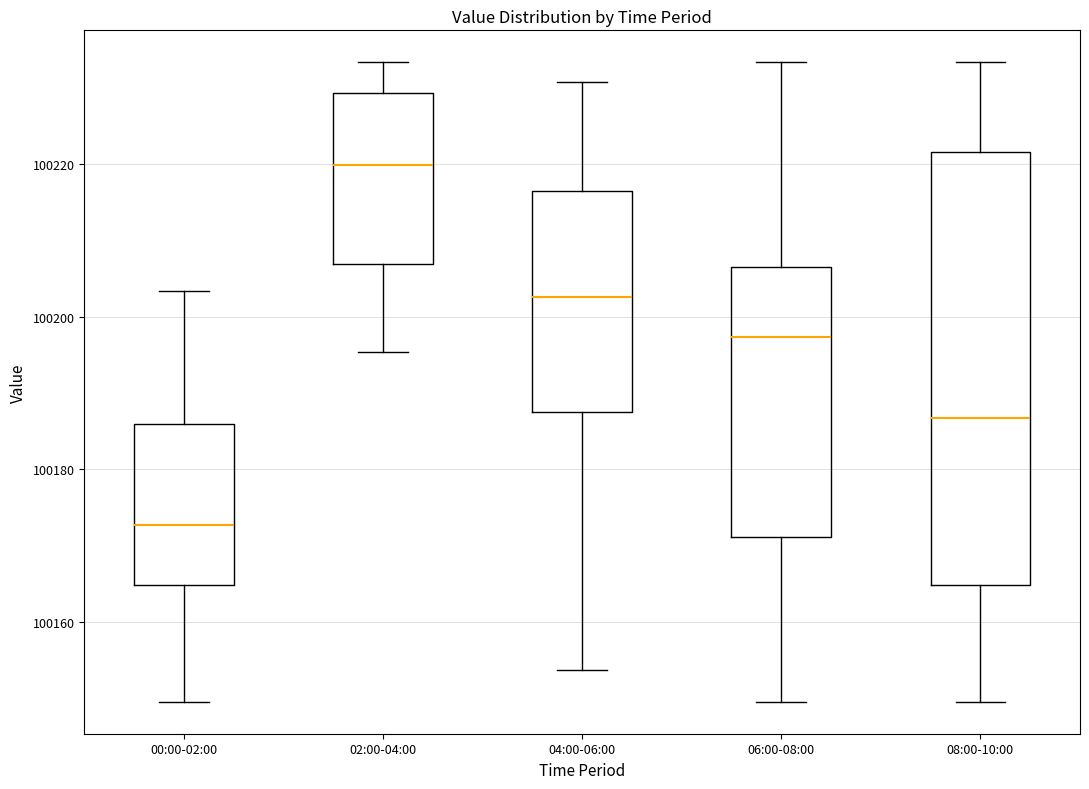

Reading left to right, transcribe this box plot: for each box, give where its median line is, the range the box spans, and where its two whiskers end, as read against the y-axis. The values are not printed on the chart, so give them approximately, as read against the axis.

00:00-02:00: median 100172, box 100164 to 100186, whiskers 100150 to 100204
02:00-04:00: median 100220, box 100206 to 100230, whiskers 100196 to 100234
04:00-06:00: median 100202, box 100188 to 100216, whiskers 100154 to 100230
06:00-08:00: median 100198, box 100172 to 100206, whiskers 100150 to 100234
08:00-10:00: median 100186, box 100164 to 100222, whiskers 100150 to 100234